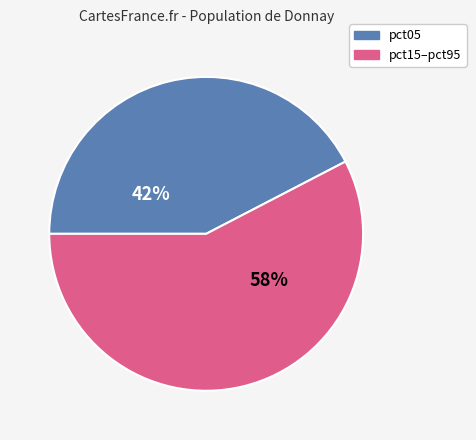

To the nearest percent, what is the average slice percentage?

50%